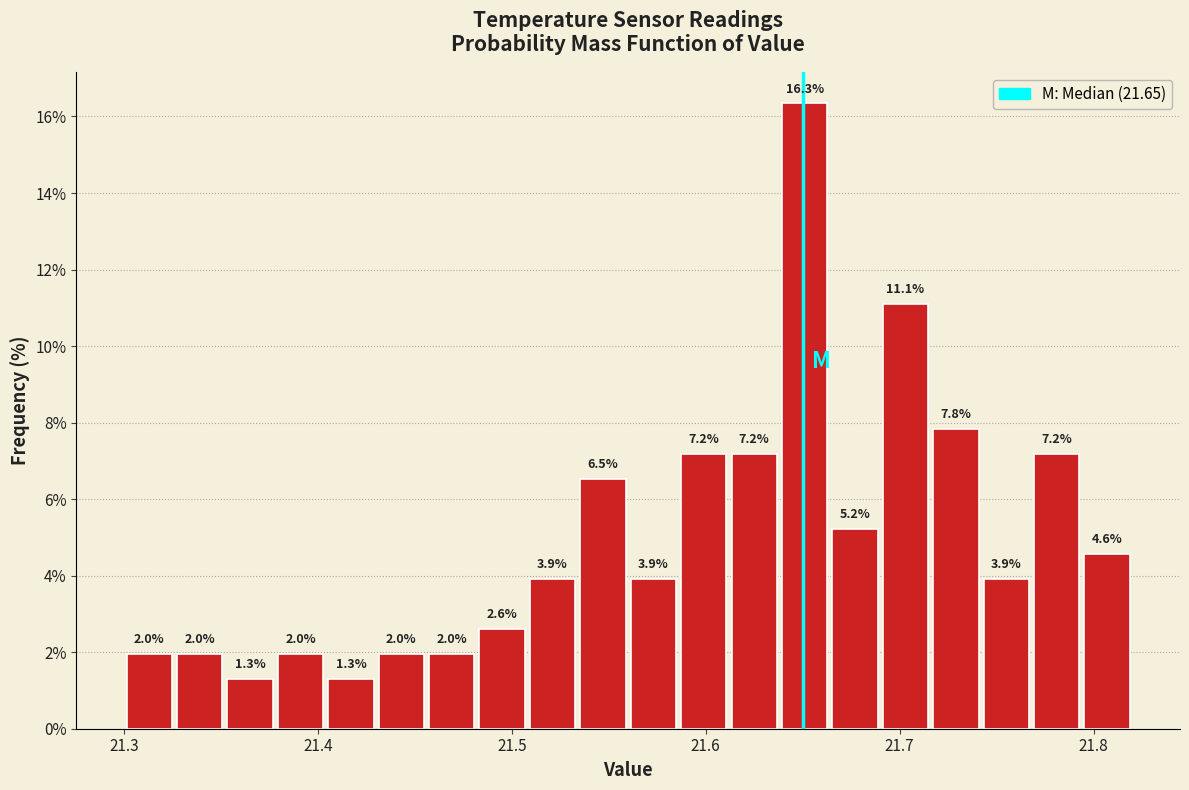

Read against the x-axis, roughly where is the centre of the tallest bar?

21.65